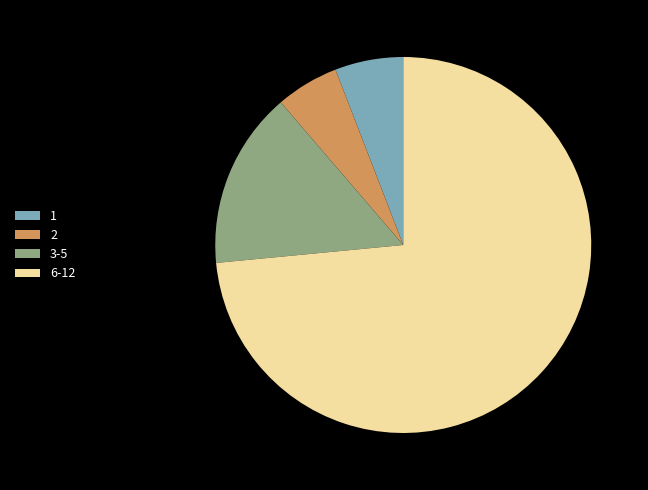

What is the majority slice?

6-12